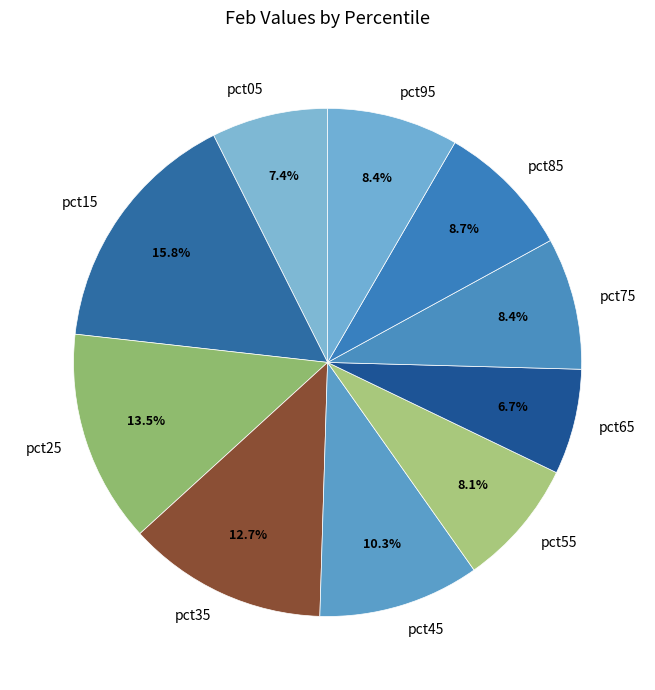

Does any single category account for the majority?

No